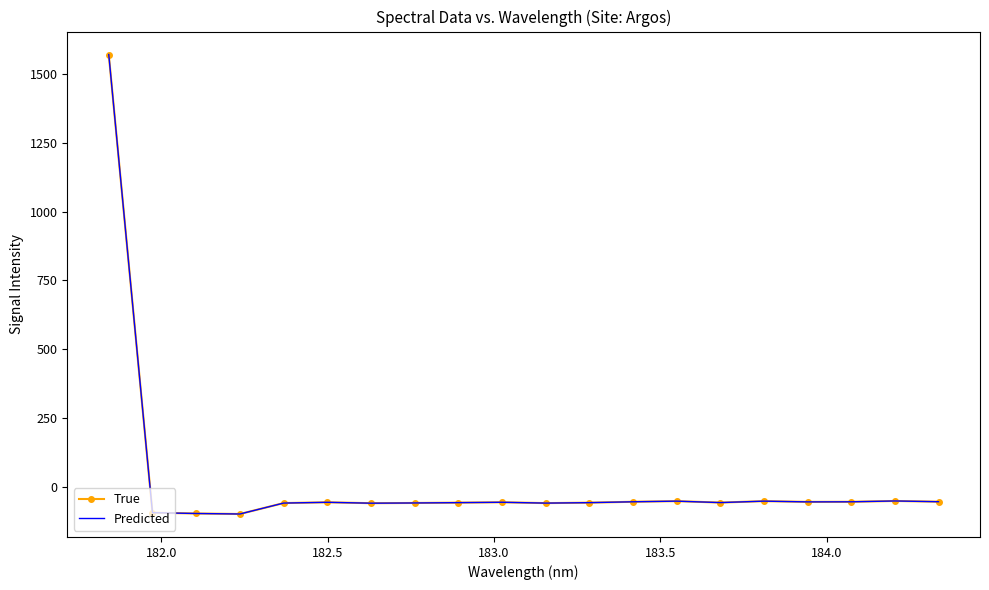

What is the difference between the second highest and second lowest values in the Predicted series?

45.6